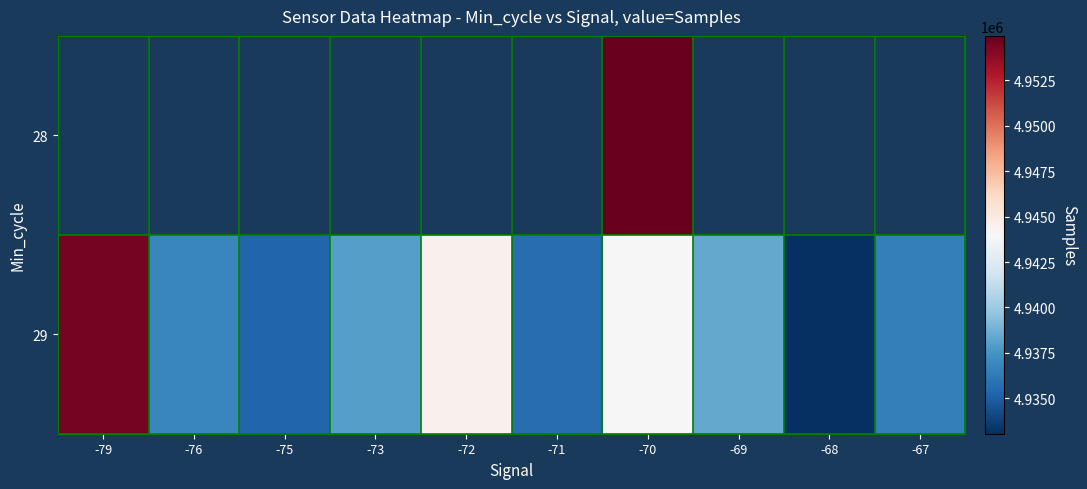

Which series has the largest total across all categories?

29